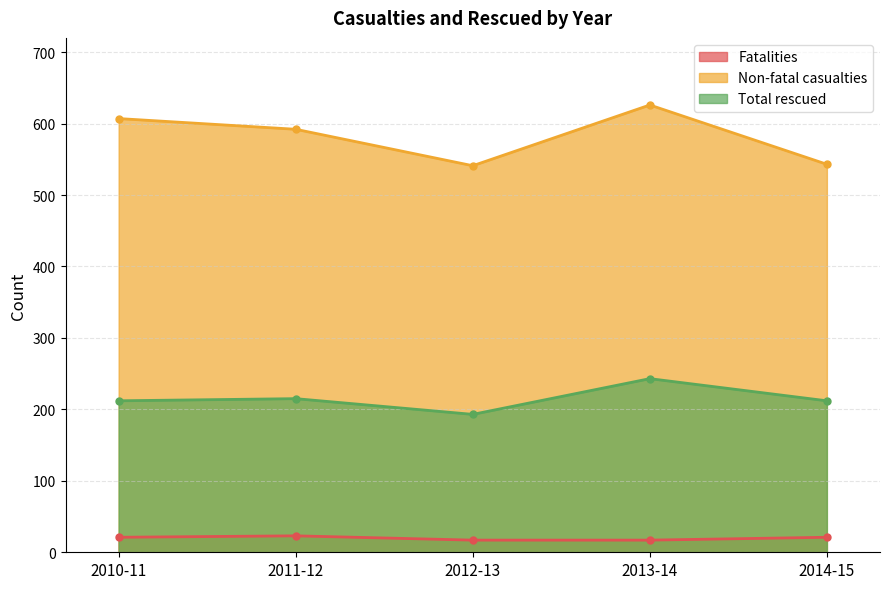

Which series has the largest range (max minus min)?

Non-fatal casualties